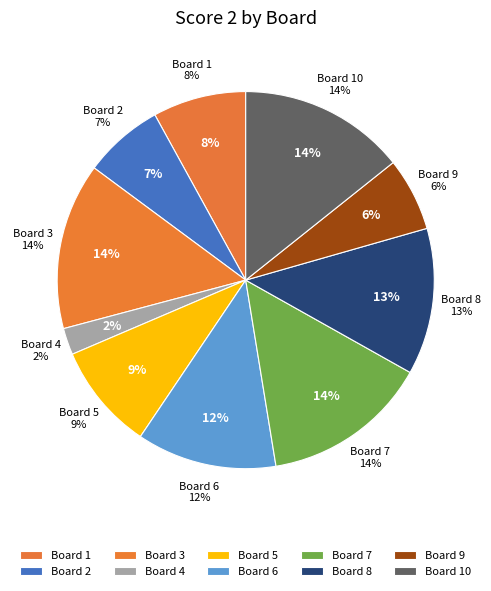

Is 5 the majority of the pie?

No